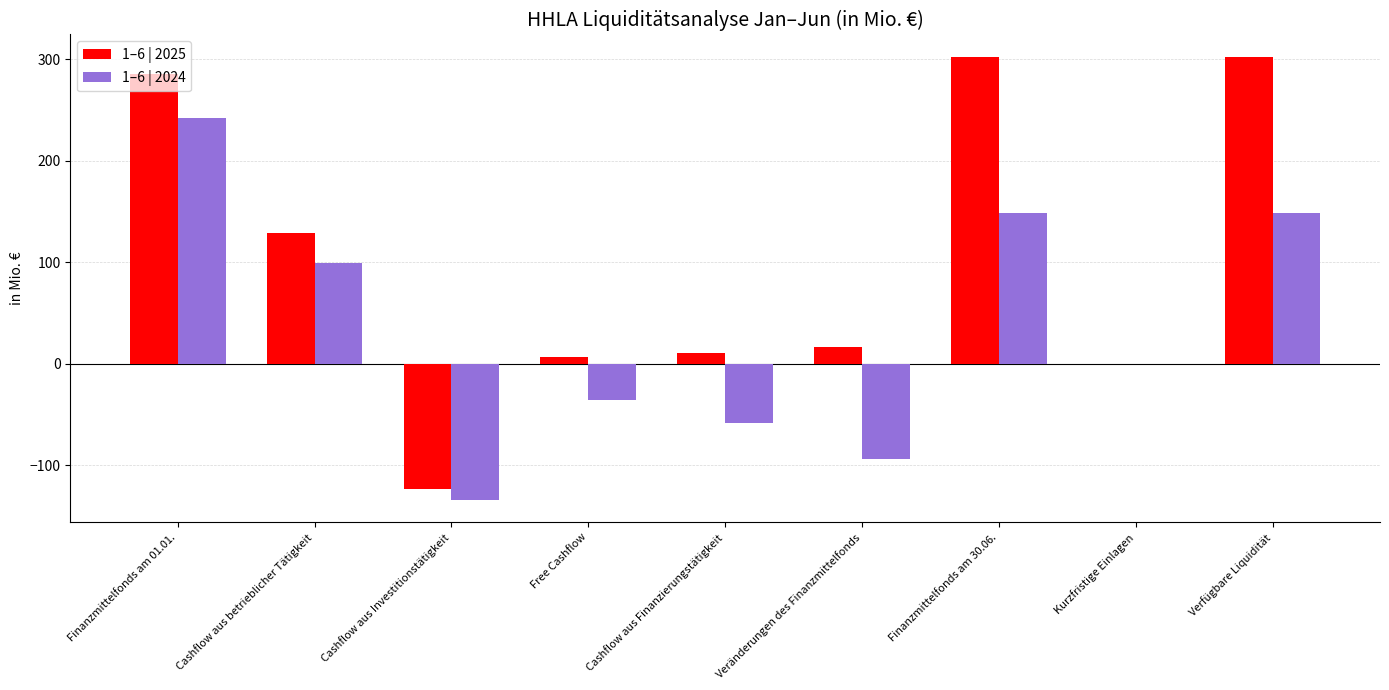

What is the sum of the 1–6 | 2025 values at Finanzmittelfonds am 30.06. and Verfügbare Liquidität?

604.8